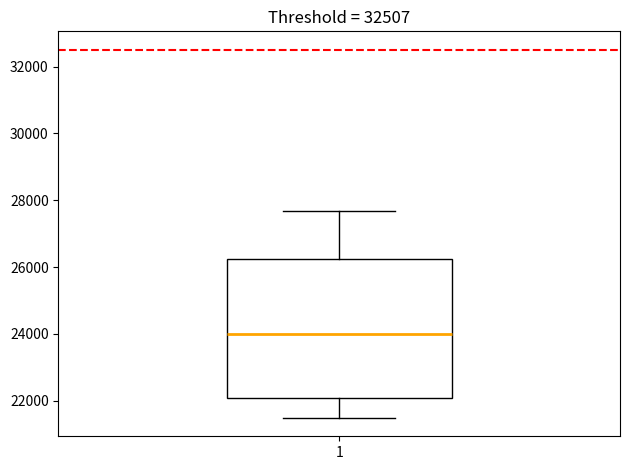

Read this box plot against the y-axis: the position of the median line, the range covered by the box, and the ends of both whiskers. The values are not printed on the chart, so give them approximately, as read against the axis.

median 24000, box 22000 to 26200, whiskers 21400 to 27600